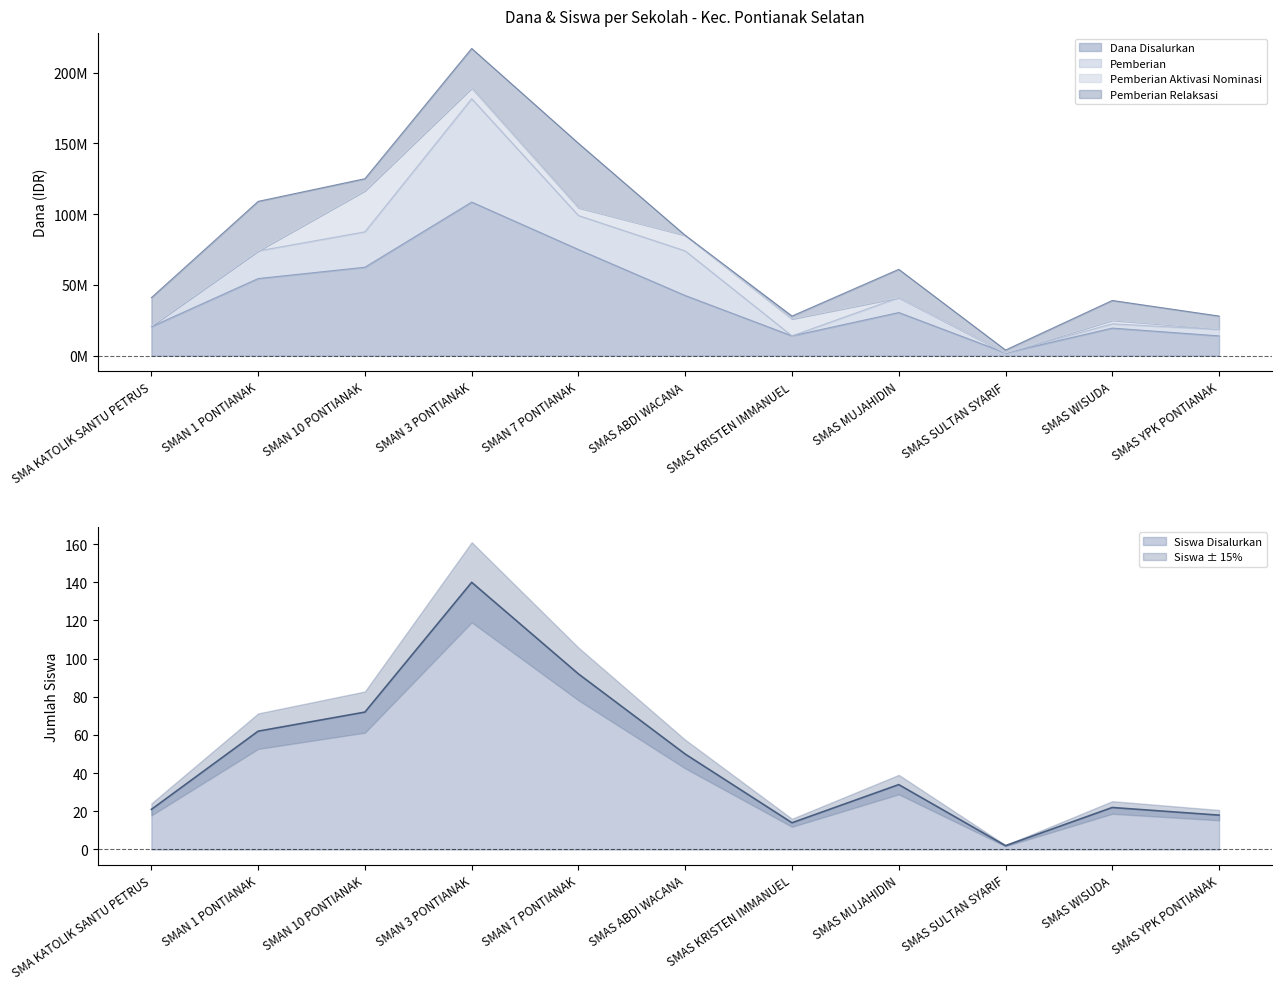

In Pemberian Aktivasi Nominasi, how many points are higher than both neighbors (excluding endpoints)?

3